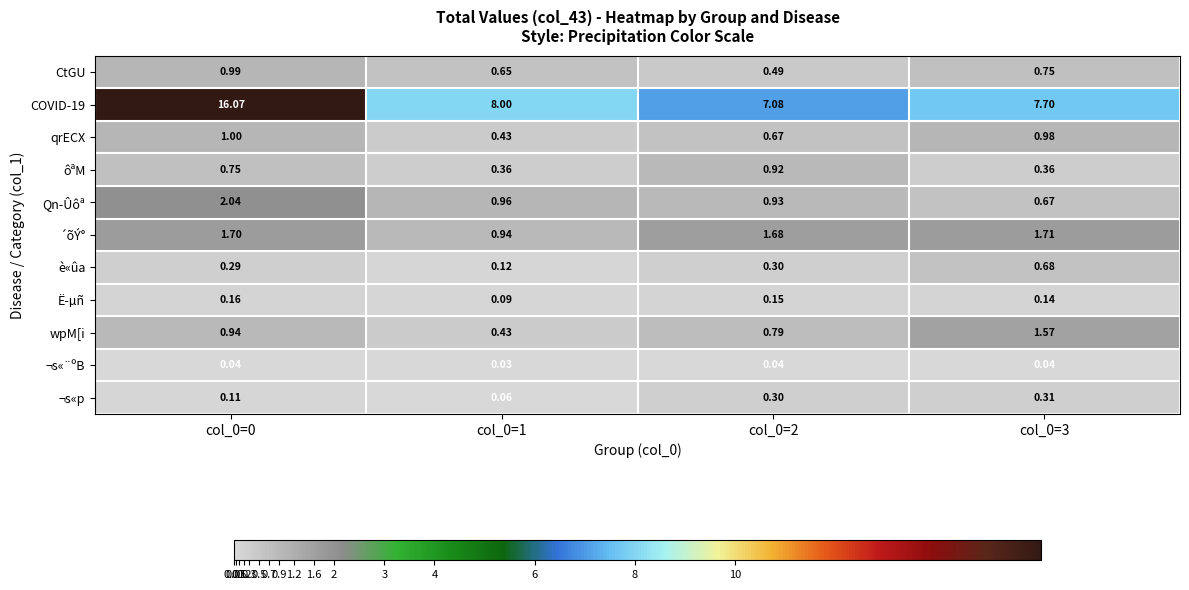

Is the value of COVID-19 at col_0=3 greater than the value of CtGU at col_0=1?

Yes